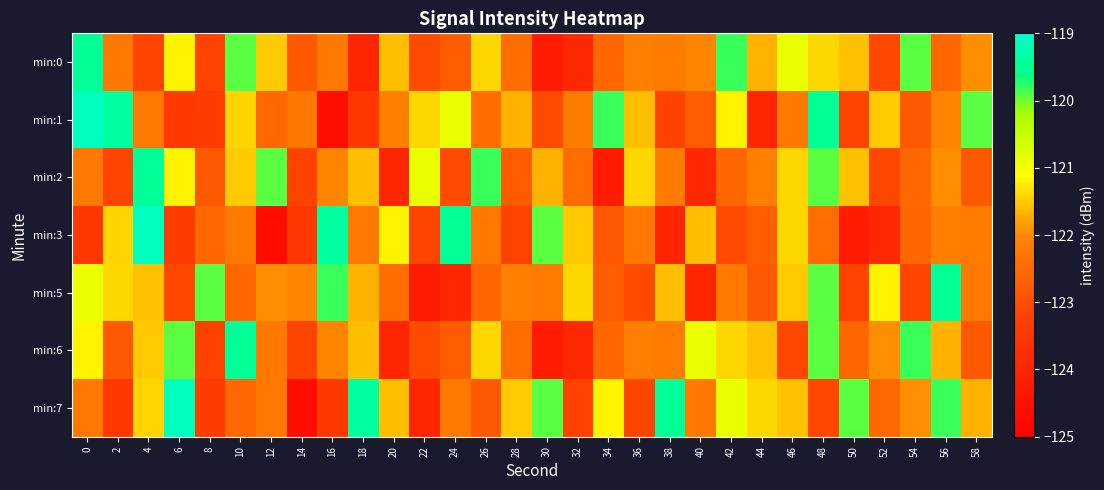

What is the minimum value shown in the chart?

-124.6